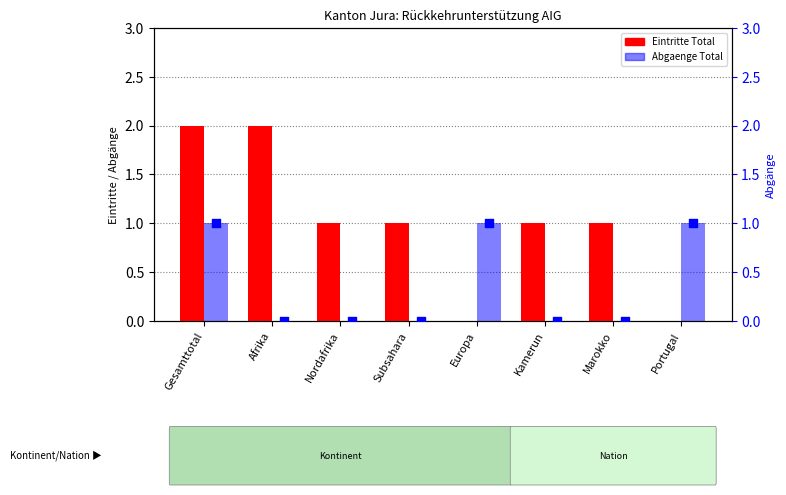

At which category is the sum across all series the highest?

Gesamttotal